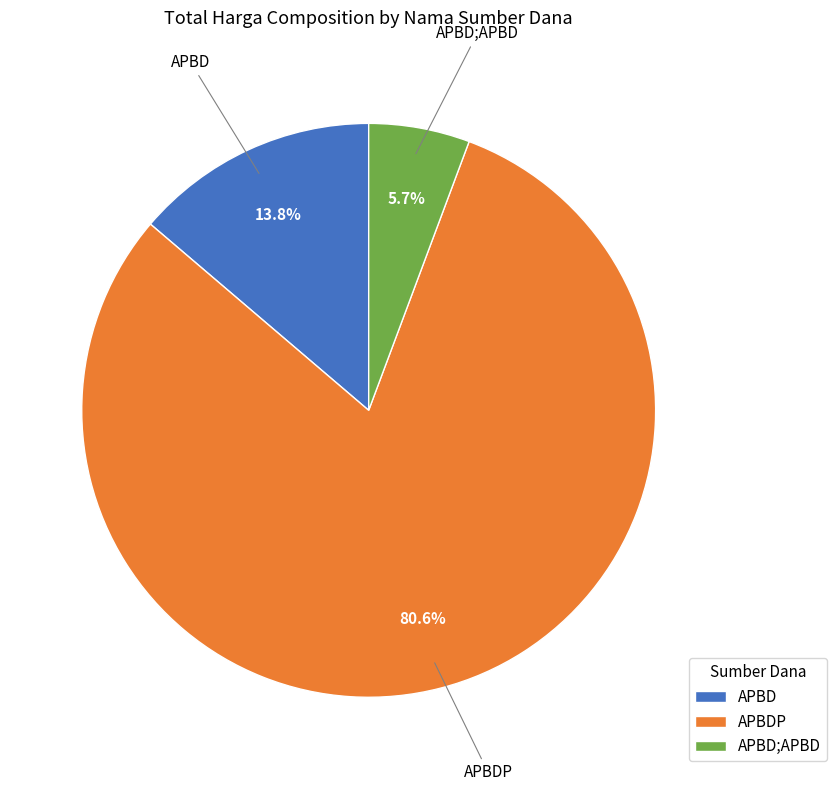

Rank the categories by value from lowest to highest.

APBD;APBD, APBD, APBDP